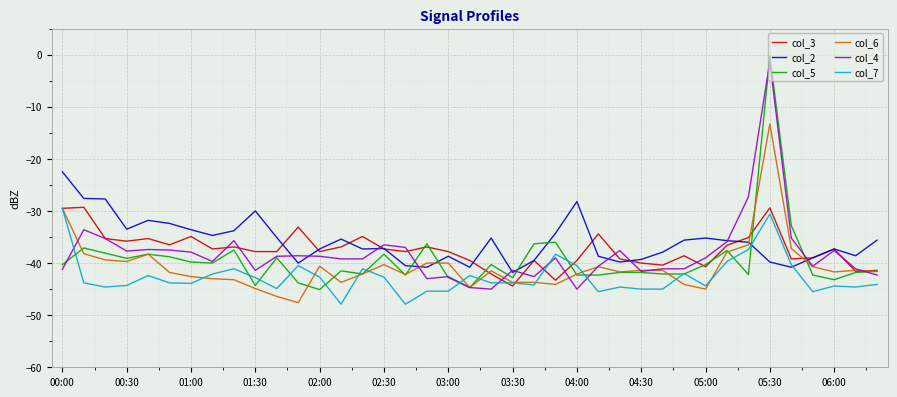

What is the greatest value displayed?

-0.2